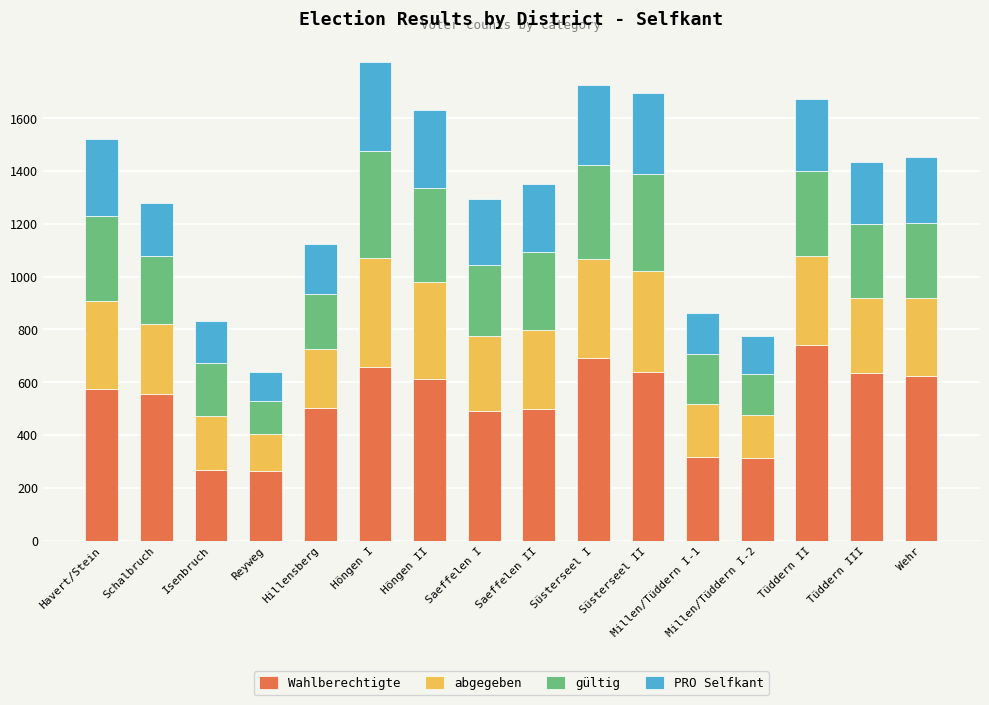

What is the average value of the Wahlberechtigte series?

523